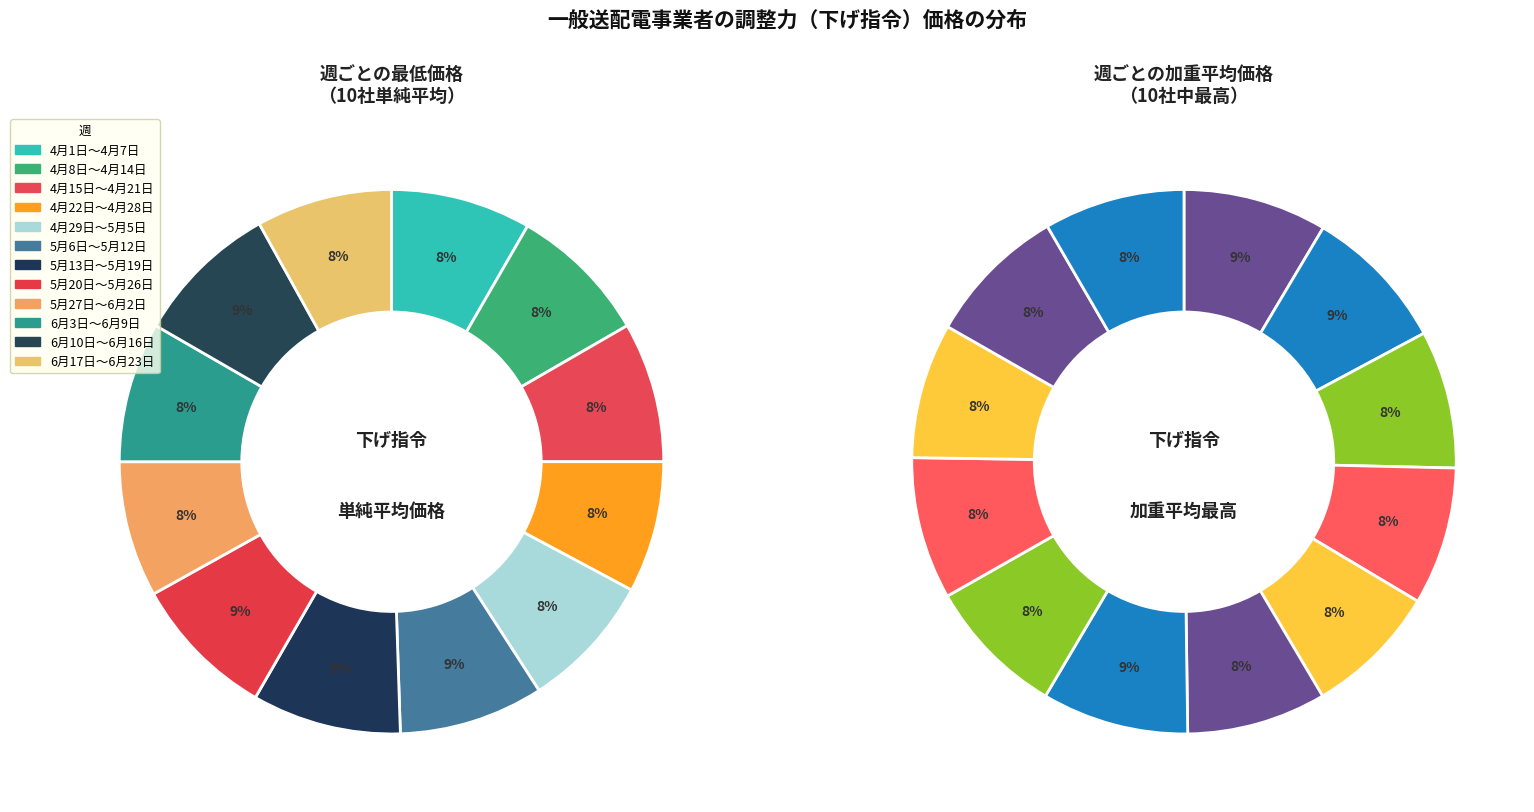

To the nearest percent, what percentage of the pie is 4月1日～4月7日?

8%